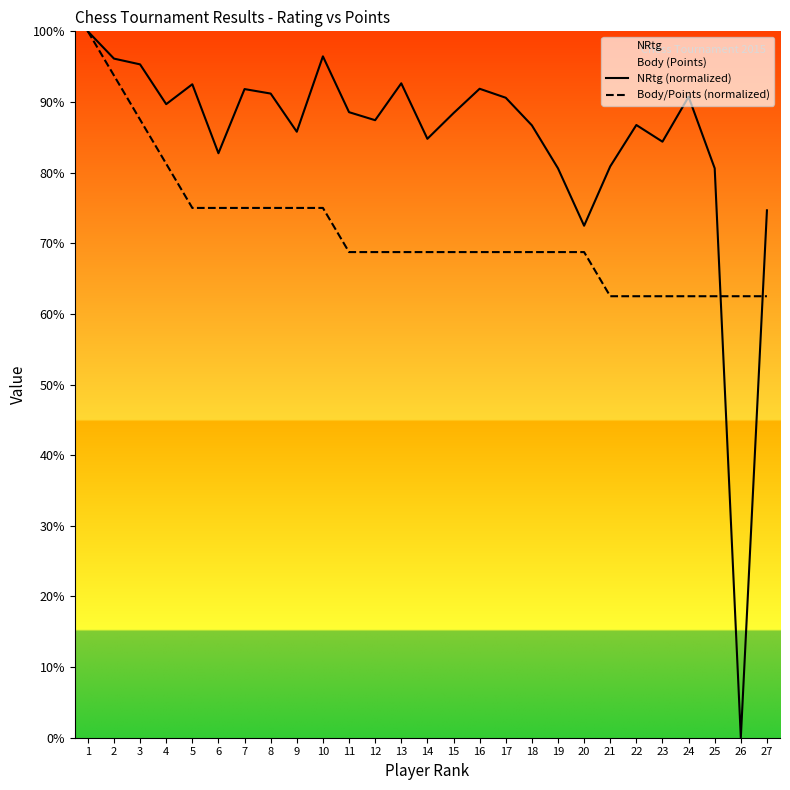

Reading left to right, extract all data points from this chart.

NRtg (normalized): 100.0	96.1	95.3	89.7	92.5	82.7	91.8	91.2	85.8	96.5	88.6	87.4	92.6	84.8	88.4	91.9	90.6	86.7	80.6	72.5	80.9	86.7	84.4	90.7	80.6	0.0	74.7
Body/Points (normalized): 100.0	93.8	87.5	81.2	75.0	75.0	75.0	75.0	75.0	75.0	68.8	68.8	68.8	68.8	68.8	68.8	68.8	68.8	68.8	68.8	62.5	62.5	62.5	62.5	62.5	62.5	62.5